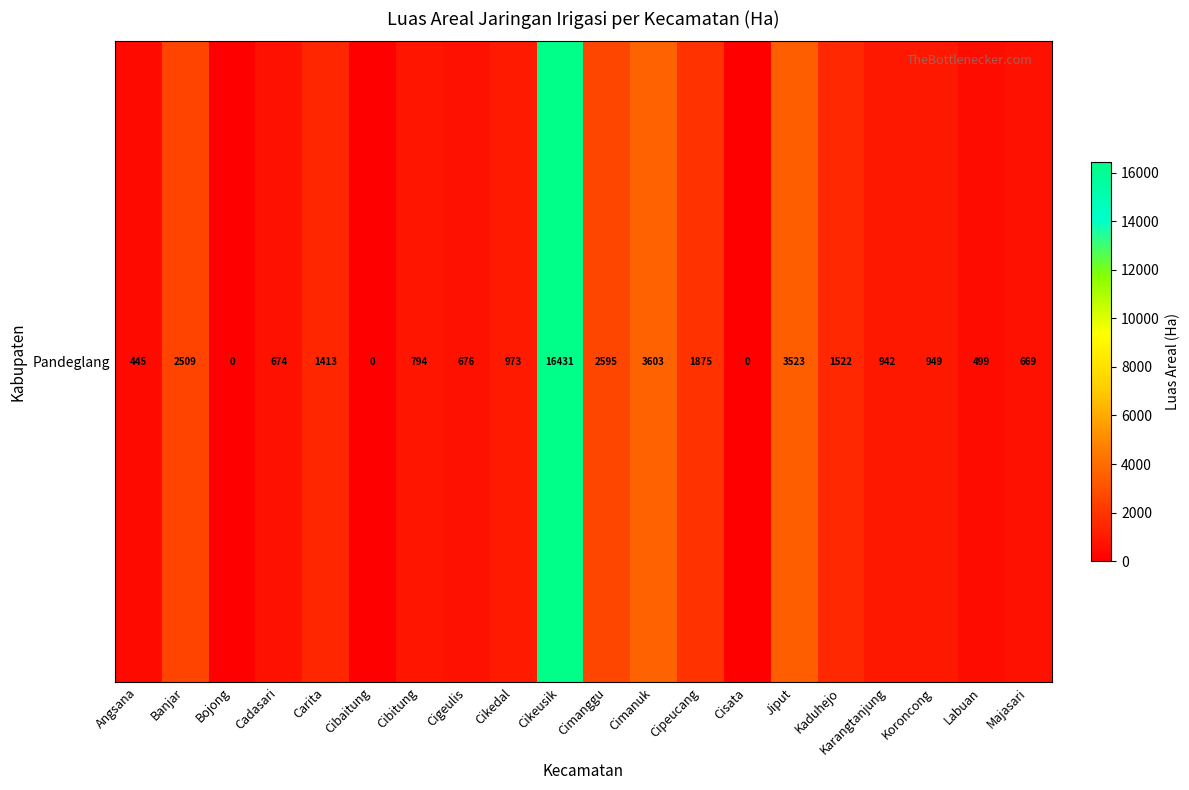

Reading left to right, list all the values displayed in this chart.

Angsana=445	Banjar=2509	Bojong=0	Cadasari=674	Carita=1413	Cibaitung=0	Cibitung=794	Cigeulis=676	Cikedal=973	Cikeusik=16431	Cimanggu=2595	Cimanuk=3603	Cipeucang=1875	Cisata=0	Jiput=3523	Kaduhejo=1522	Karangtanjung=942	Koroncong=949	Labuan=499	Majasari=669